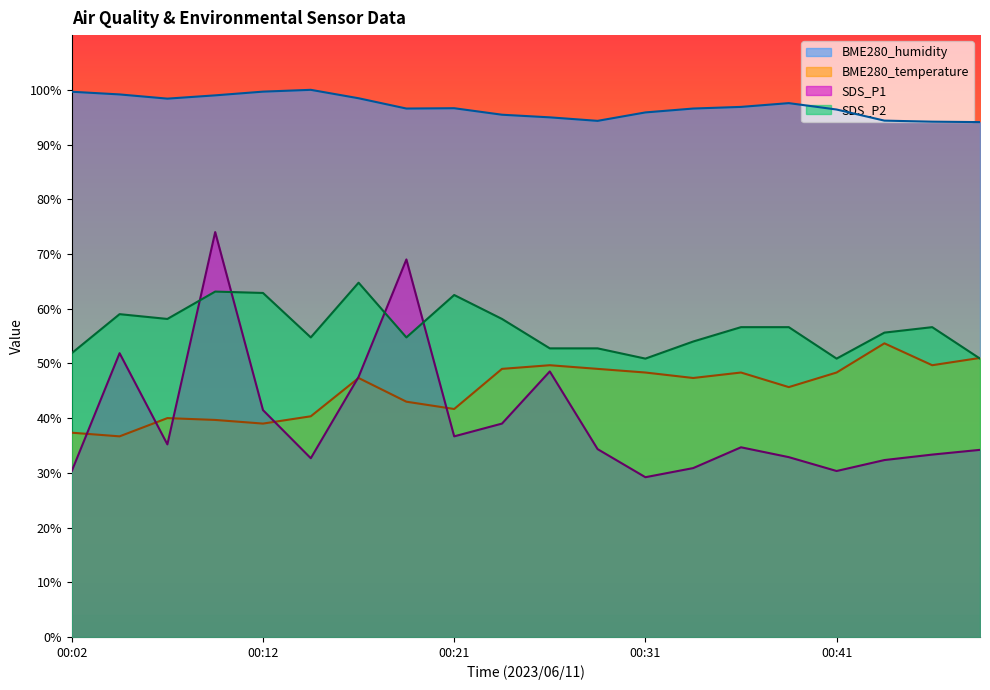

Where is the first local minimum for SDS_P1?

00:07